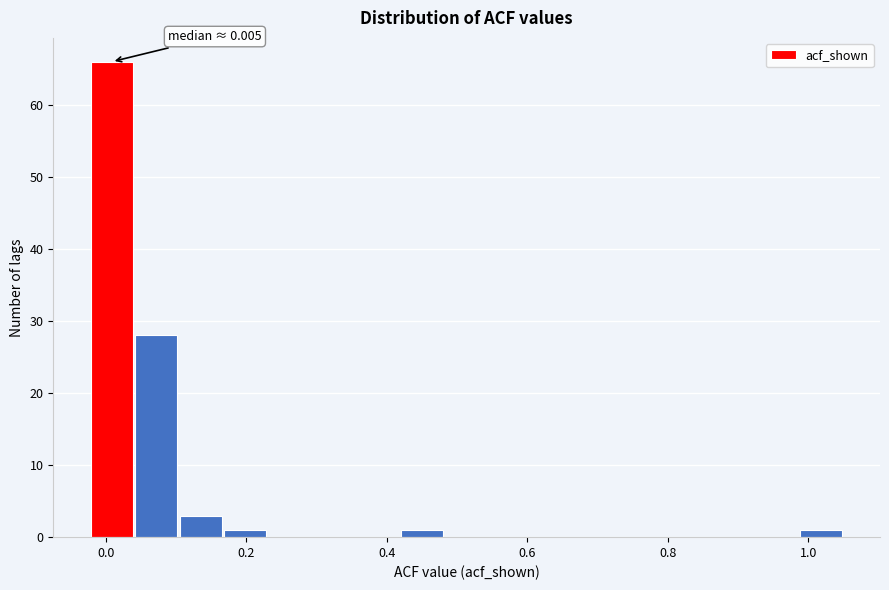

Read against the x-axis, roughly where is the centre of the tallest bar?

0.00